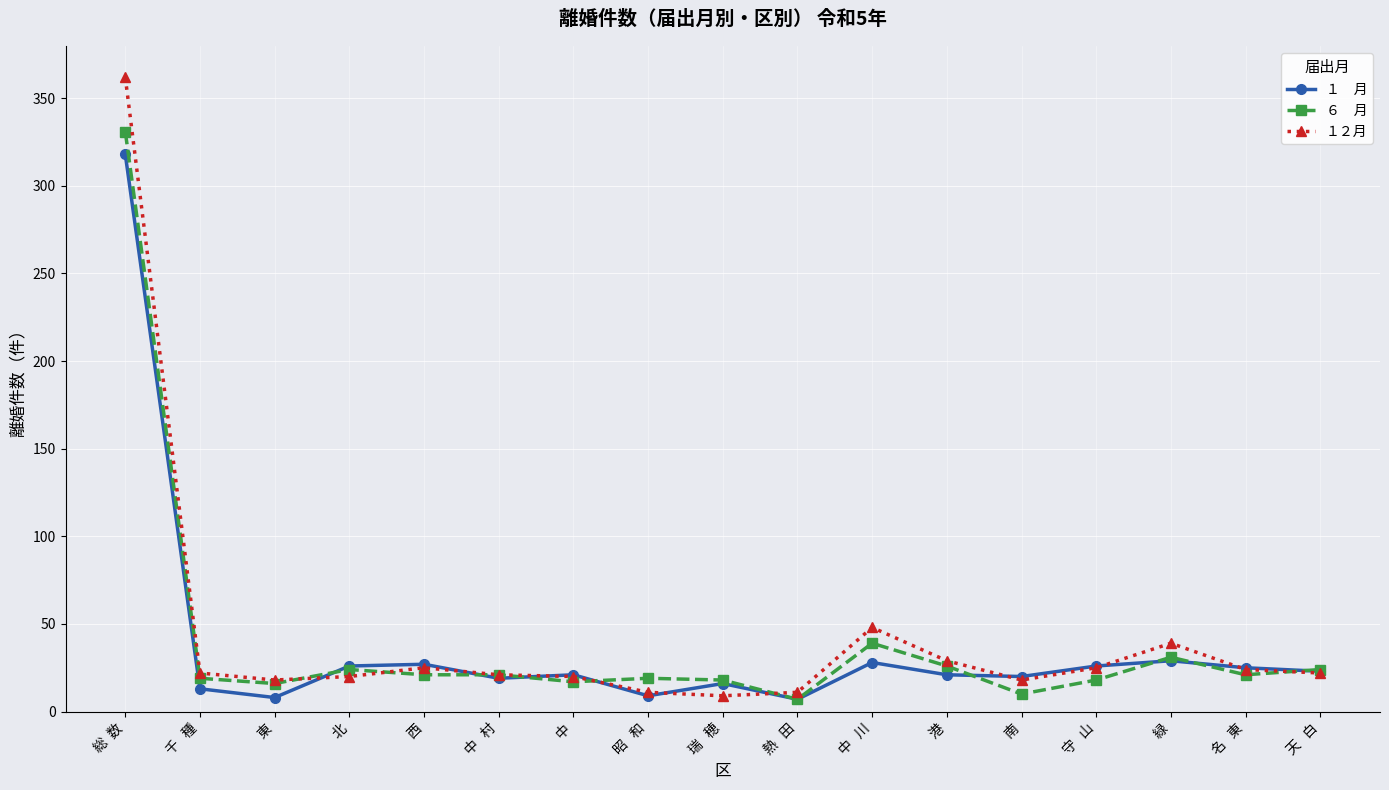

What is the spread (max minus min) of values at 昭   和?

10